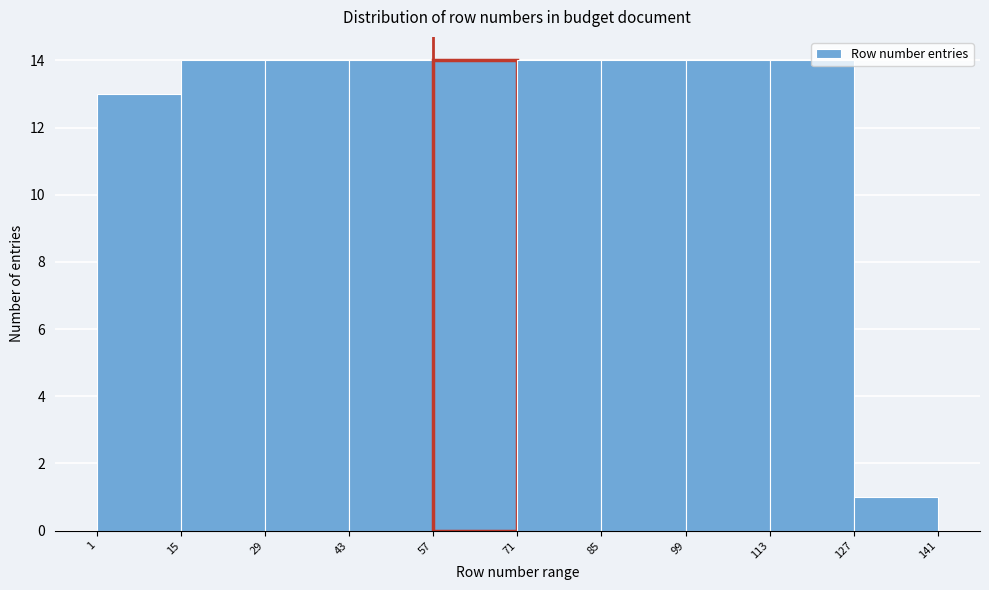

Reading left to right, transcribe this chart: for each bar, give the range it covers on the x-axis and its height. The values are not printed on the chart, so give them approximately, as read against the axis.

1 to 15: 13
15 to 29: 14
29 to 43: 14
43 to 57: 14
57 to 71: 14
71 to 85: 14
85 to 99: 14
99 to 113: 14
113 to 127: 14
127 to 141: 1